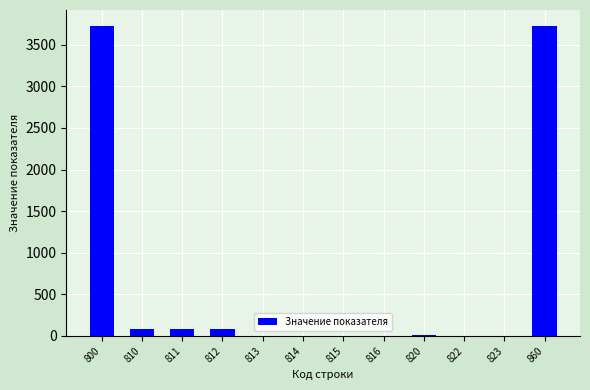

What is the sum of all values?

7725